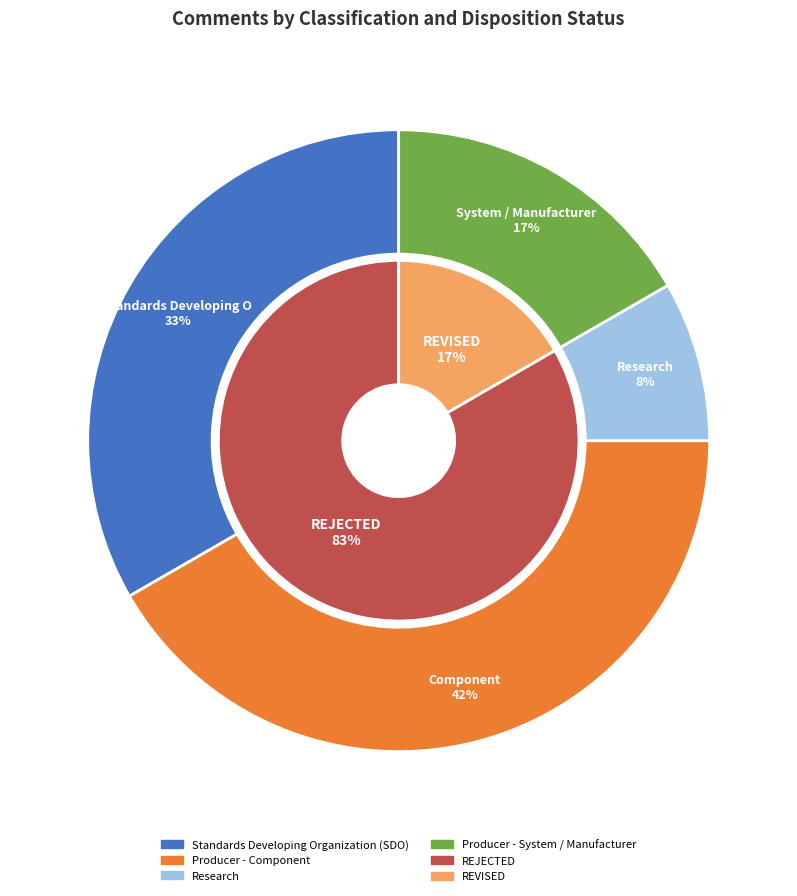

Combined, what portion of the pie is Research and Producer - Component?

50.0%